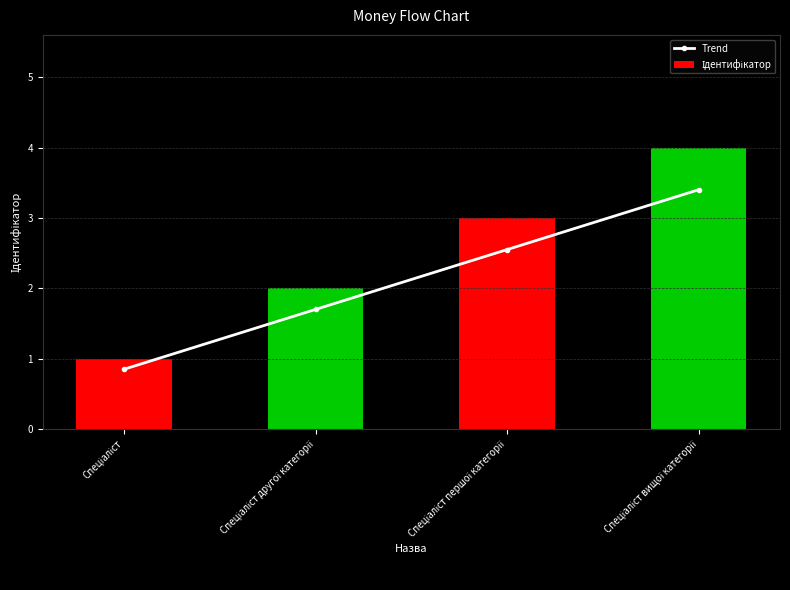

List the labels in order of Ідентифікатор value, smallest first.

Спеціаліст, Спеціаліст другої категорії, Спеціаліст першої категорії, Спеціаліст вищої категорії